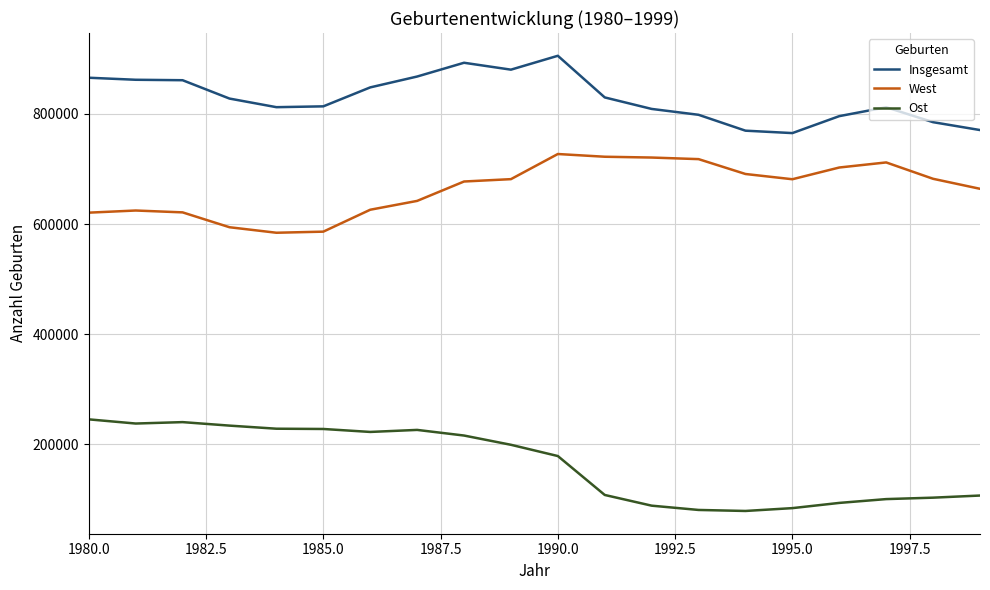

List the series in order of their peak value, highest first.

Insgesamt, West, Ost